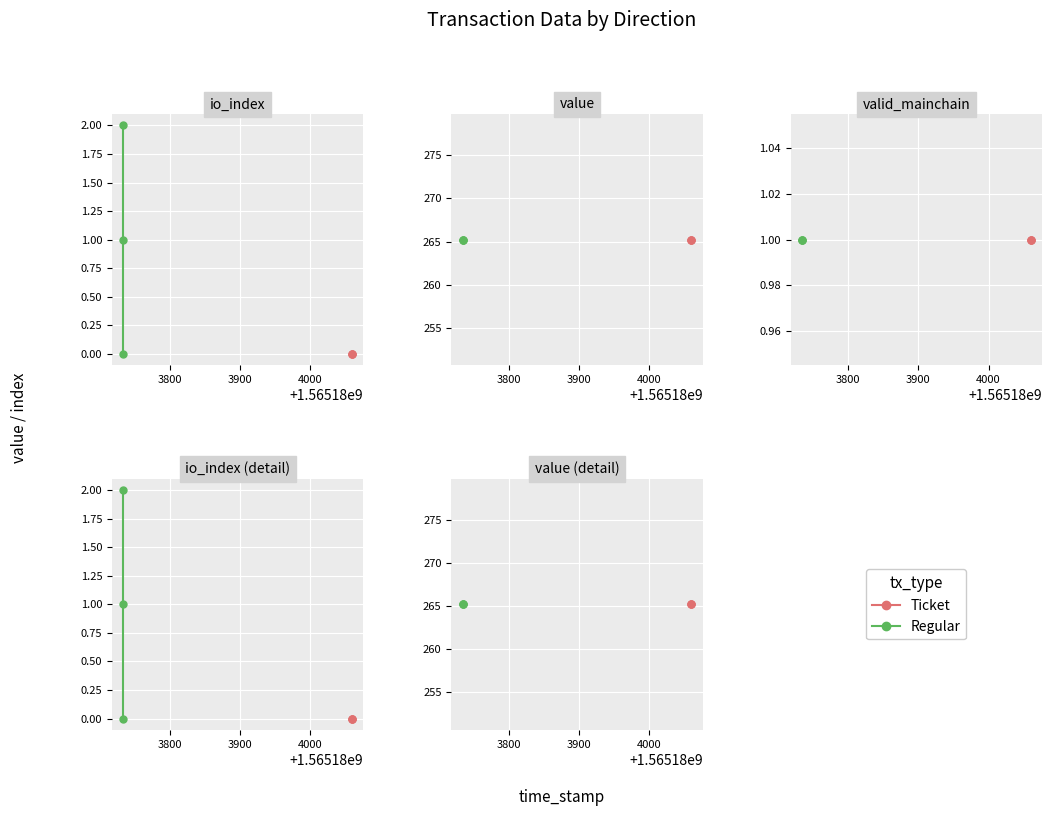

At how many categories does at least one series exceed 124?

6